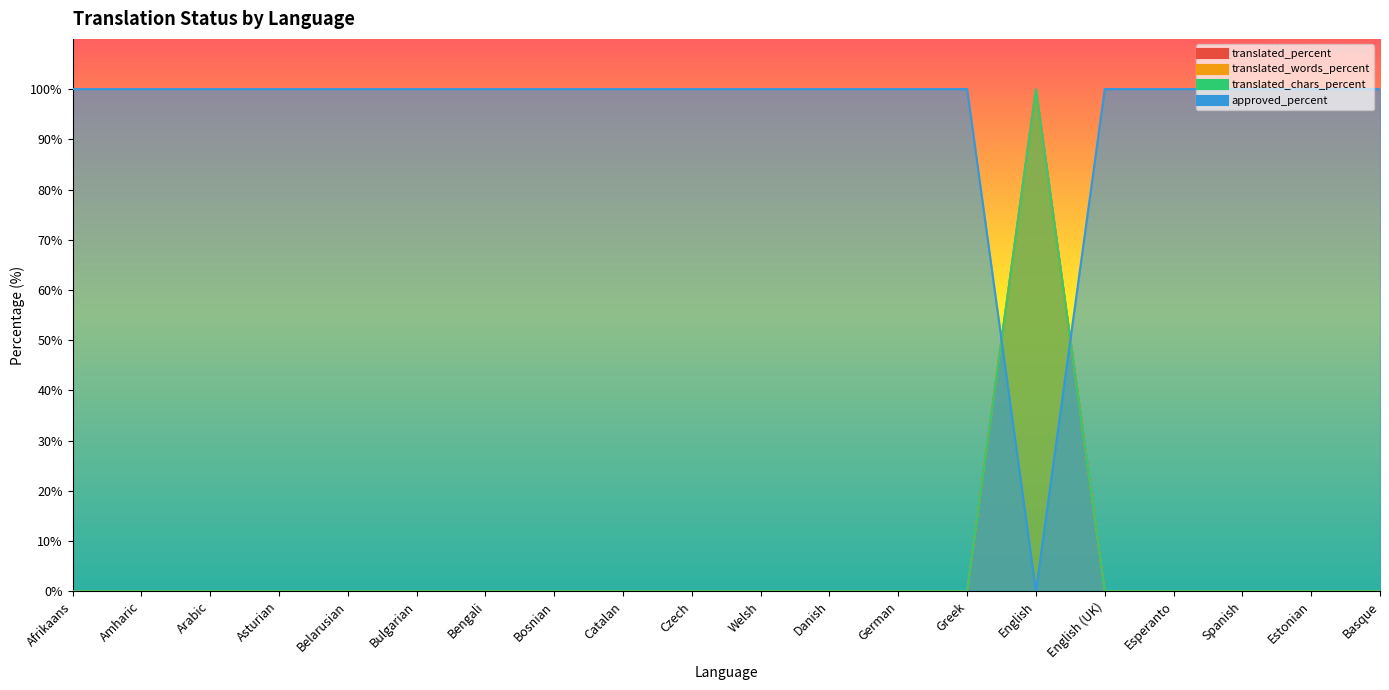

What is the sum of all approved_percent values?

1900